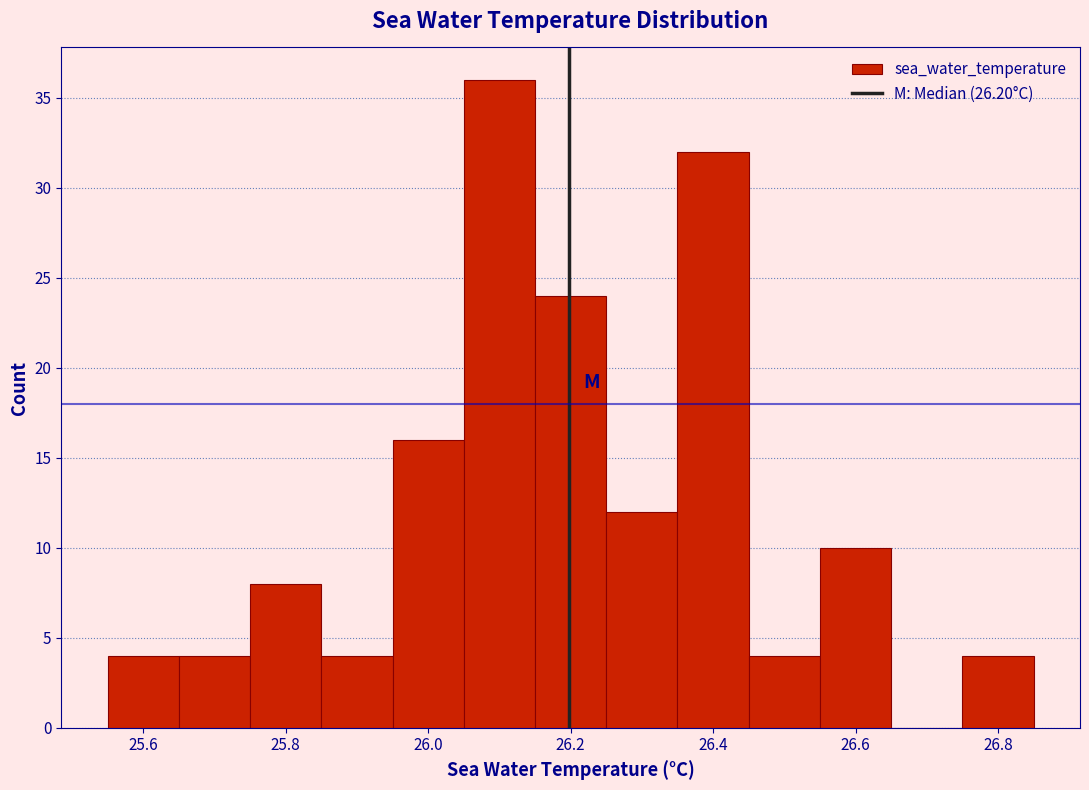

Which range on the x-axis has the tallest bar?

26.05 to 26.15